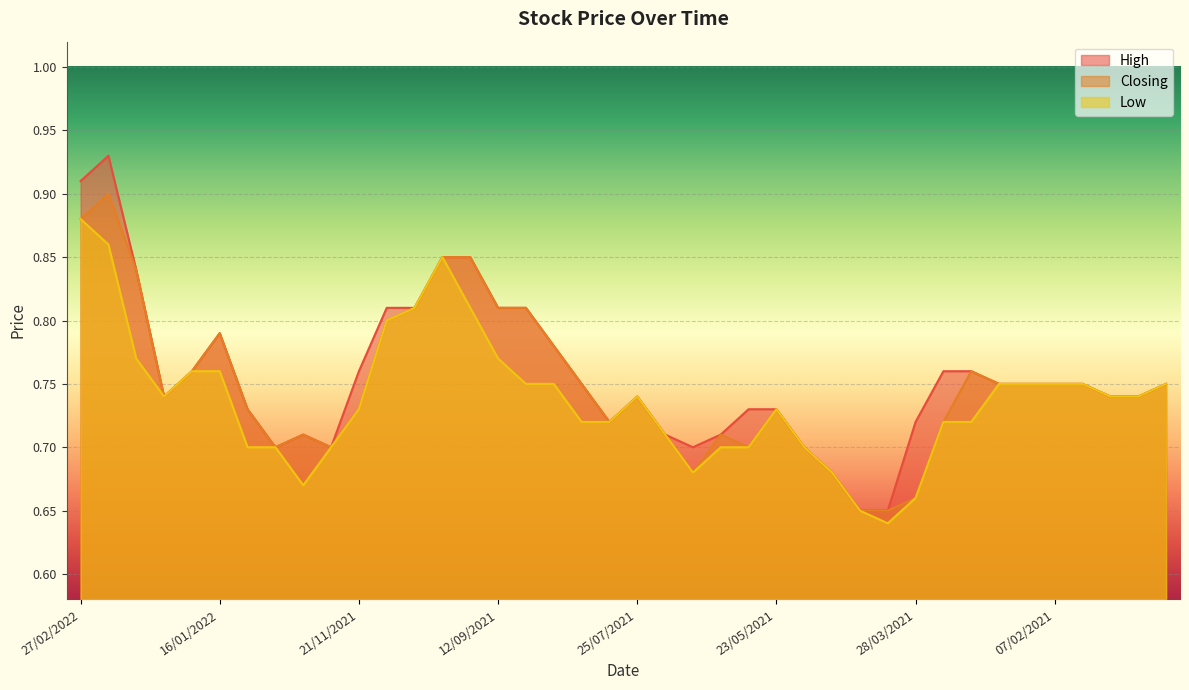

Which label corresponds to the largest value in the chart?

13/02/2022